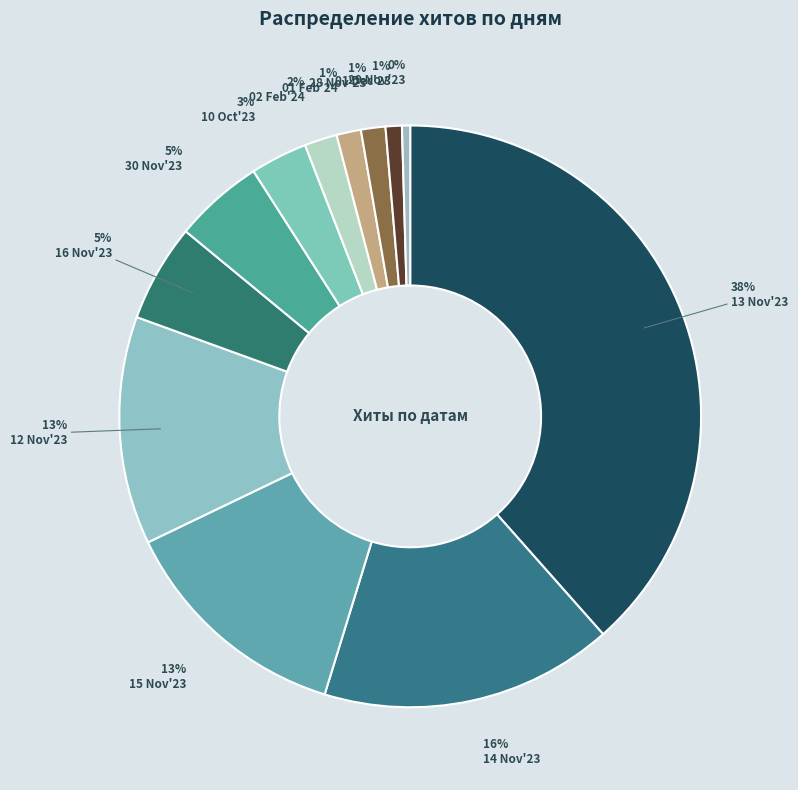

How many slices are in this pie chart?

12